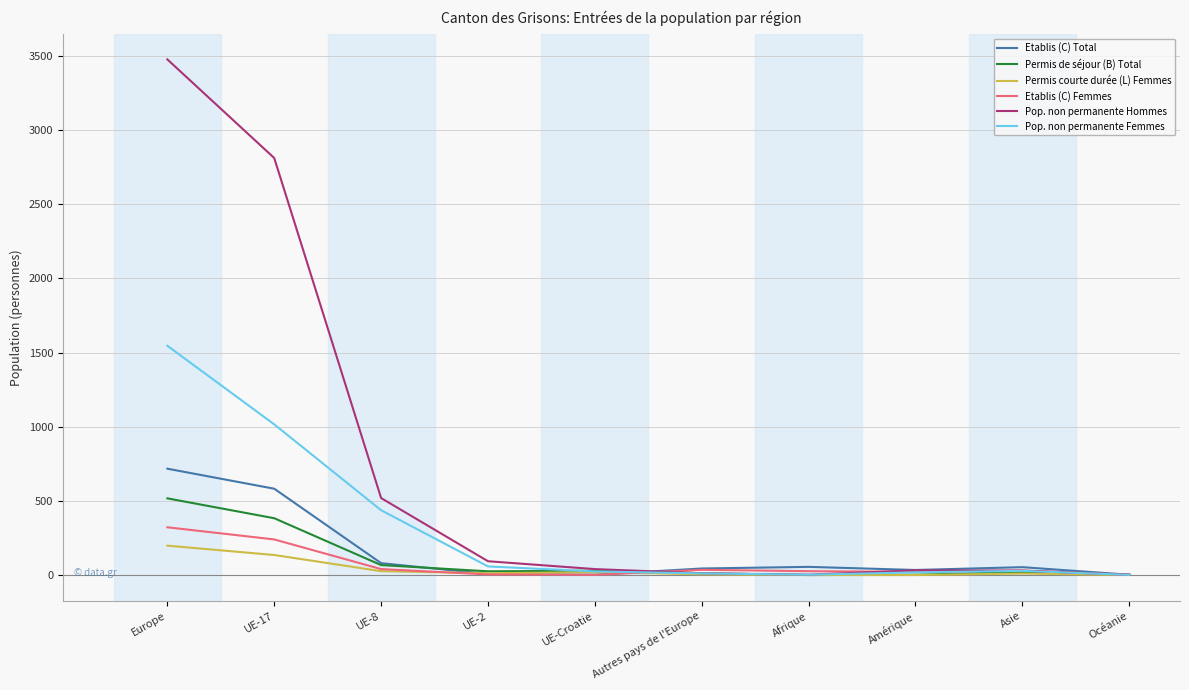

What is the maximum value shown in the chart?

3477